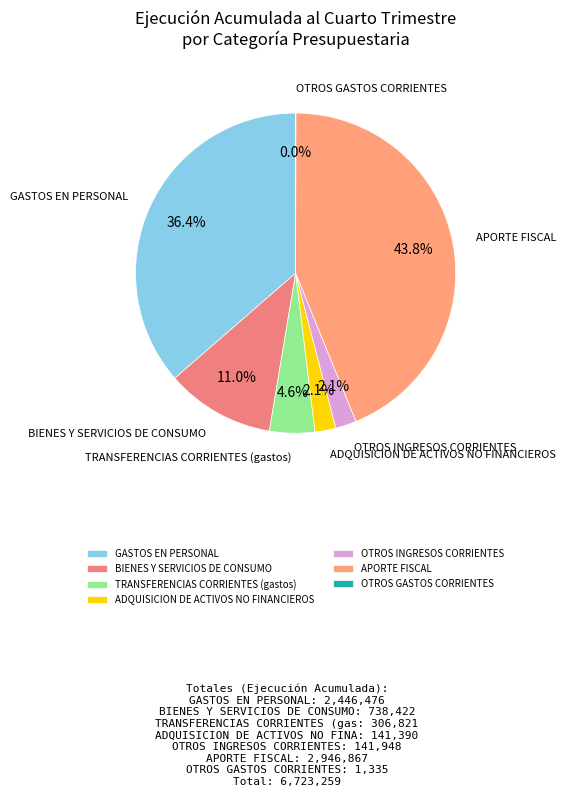

Between TRANSFERENCIAS CORRIENTES (gastos) and BIENES Y SERVICIOS DE CONSUMO, which is larger?

BIENES Y SERVICIOS DE CONSUMO